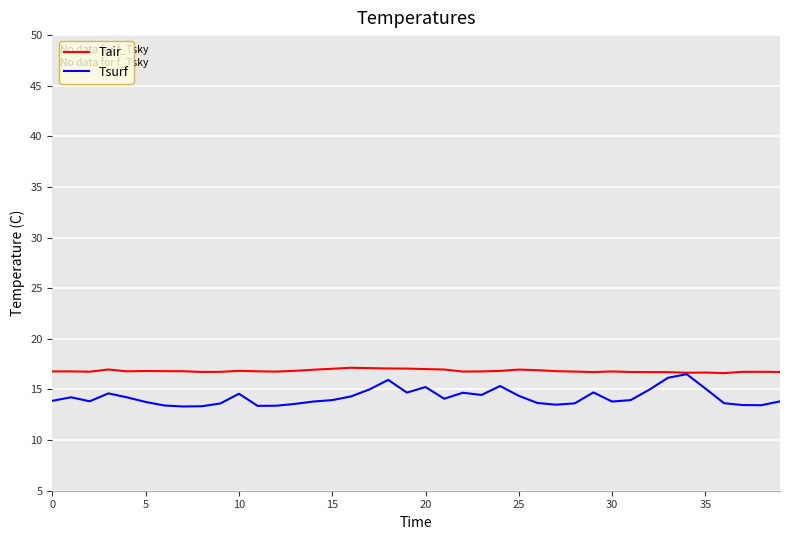

Which series has the largest total across all categories?

Tair